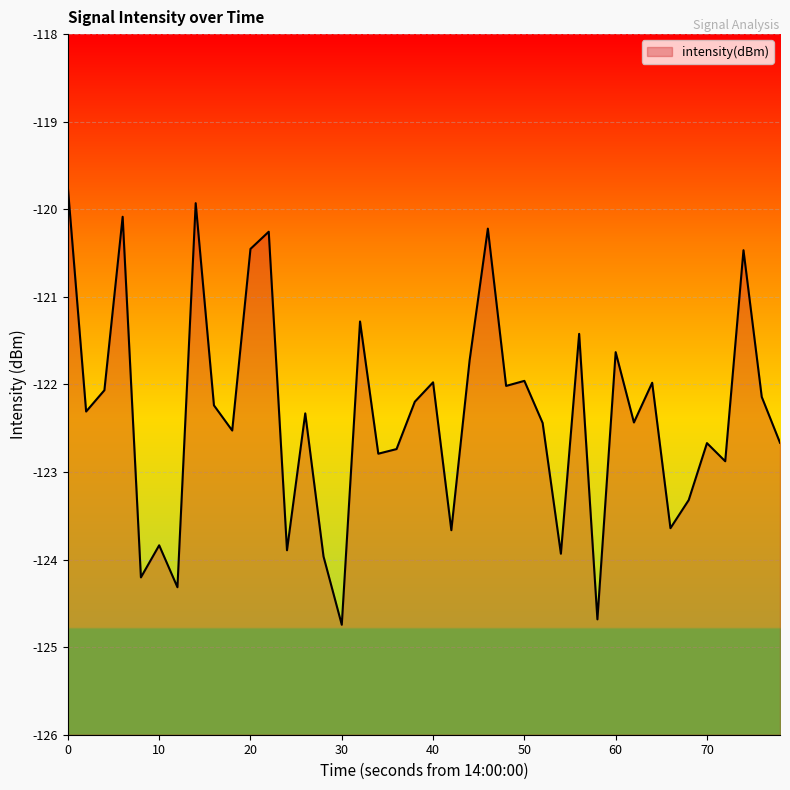

How many data points are above -122?

14